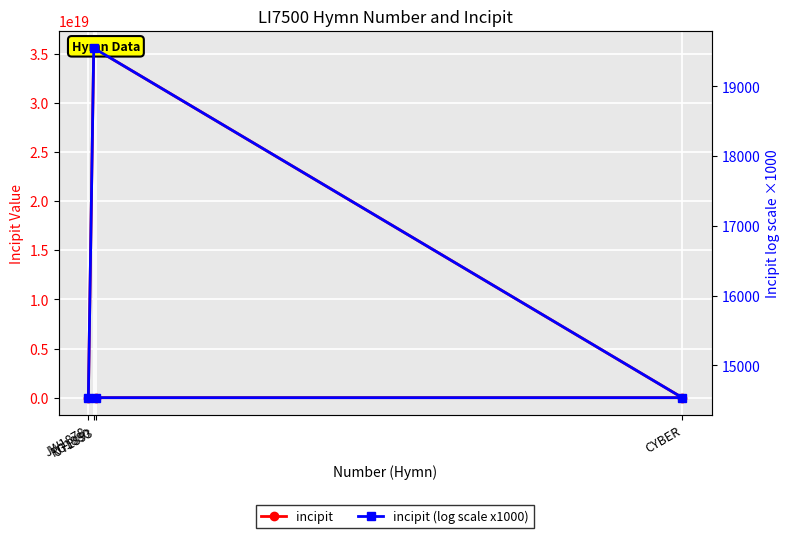

True or false: incipit (log scale x1000) and incipit cross at least once.

False